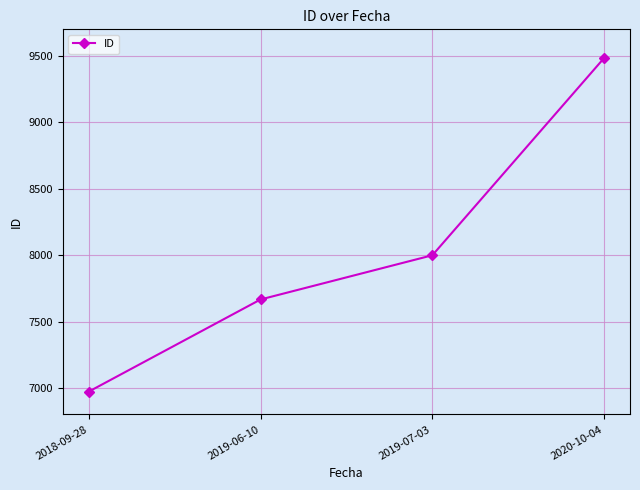

The value at 2018-09-28 is 6972. True or false?

True